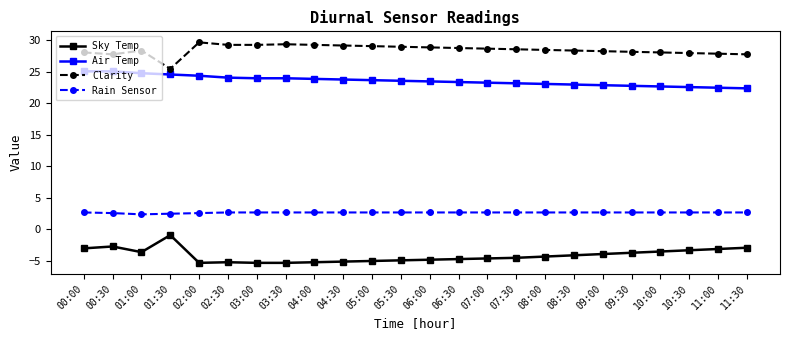

Where does the Air Temp series first go above 23?

00:00